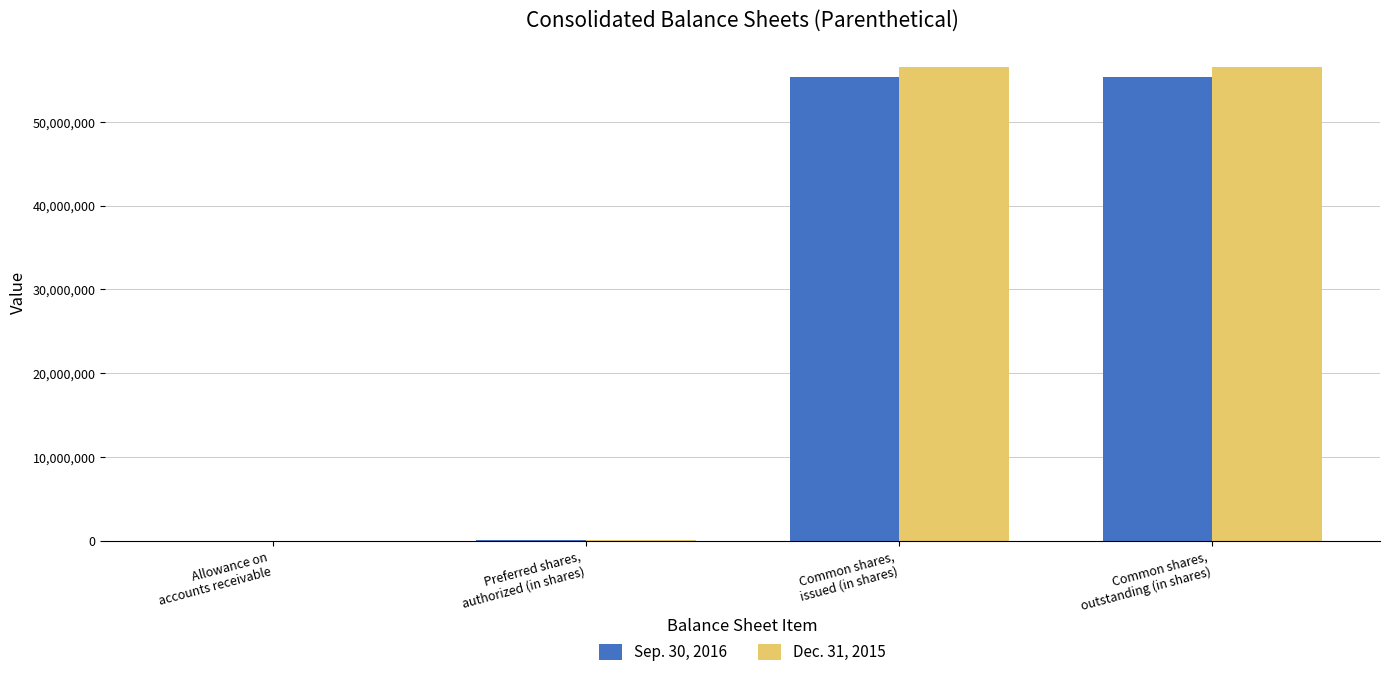

Read the Dec. 31, 2015 value at Common shares,
issued (in shares), to the nearest 10.

56542120